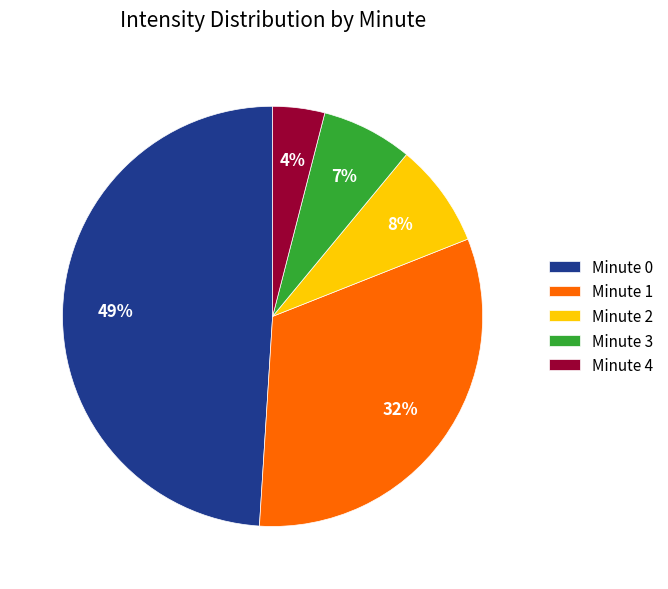

Which slice is the largest?

Minute 0